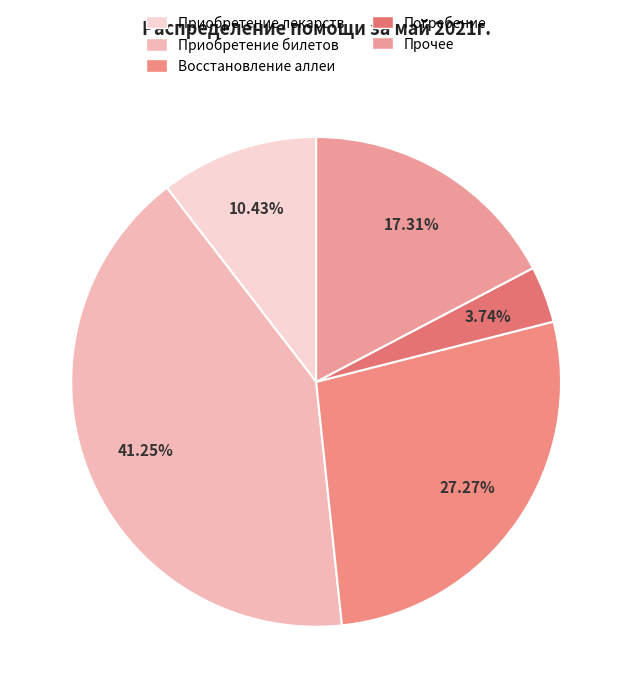

How many slices are in this pie chart?

5